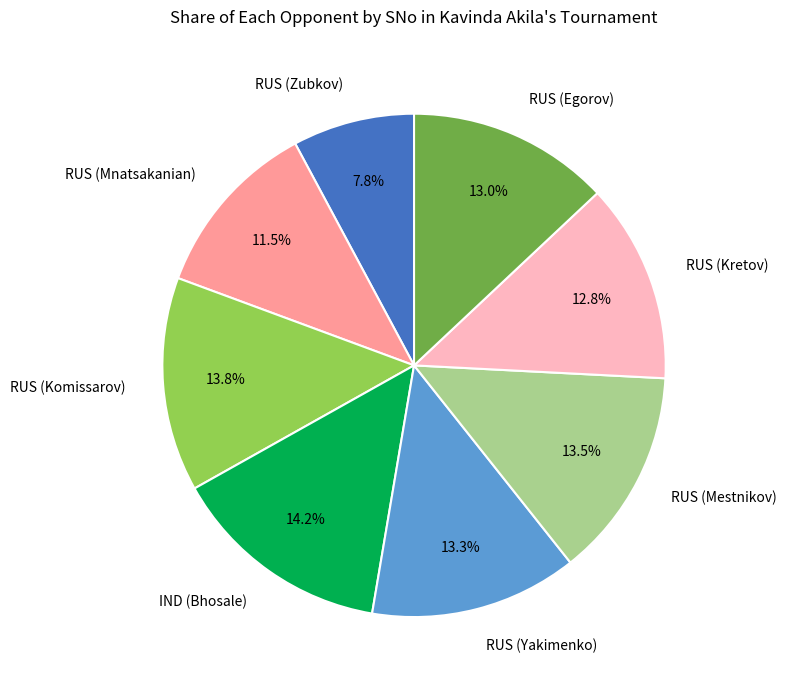

What percentage is the RUS (Egorov) slice, to the nearest percent?

13%